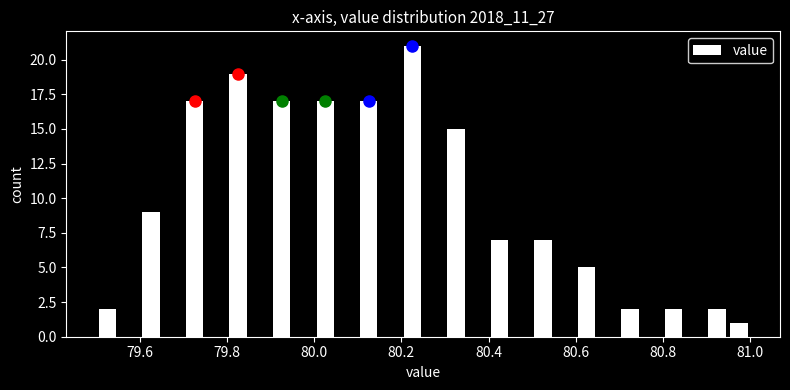

Around what value on the x-axis is the tallest bar? Give the approximate position of its centre, as read against the axis.

80.22